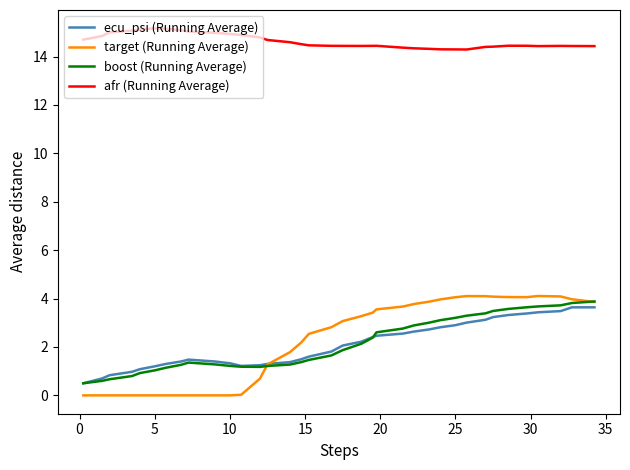

Which series has the largest range (max minus min)?

target (Running Average)